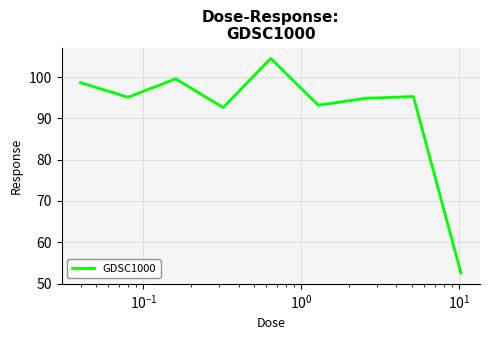

What is the smallest value displayed?

52.5